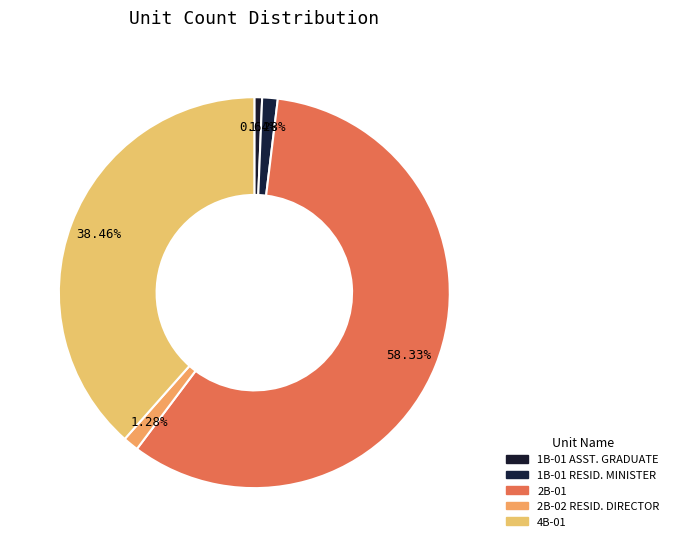

Combined, what portion of the pie is 2B-01 and 2B-02 RESID. DIRECTOR?

59.6%